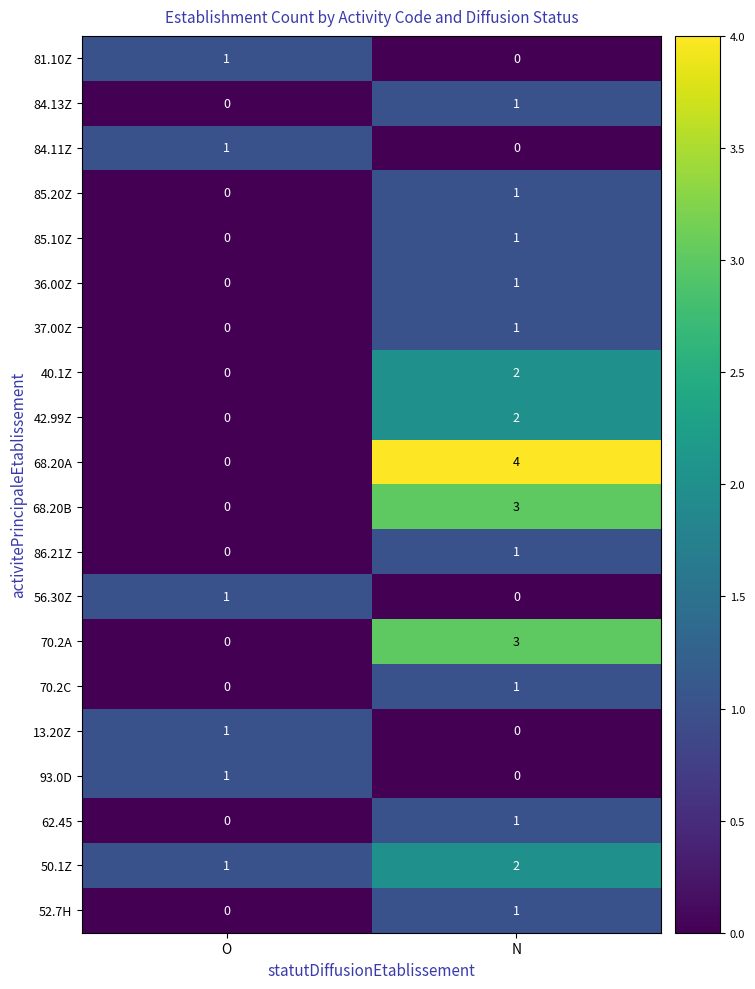

What is the spread (max minus min) of values at N?

4